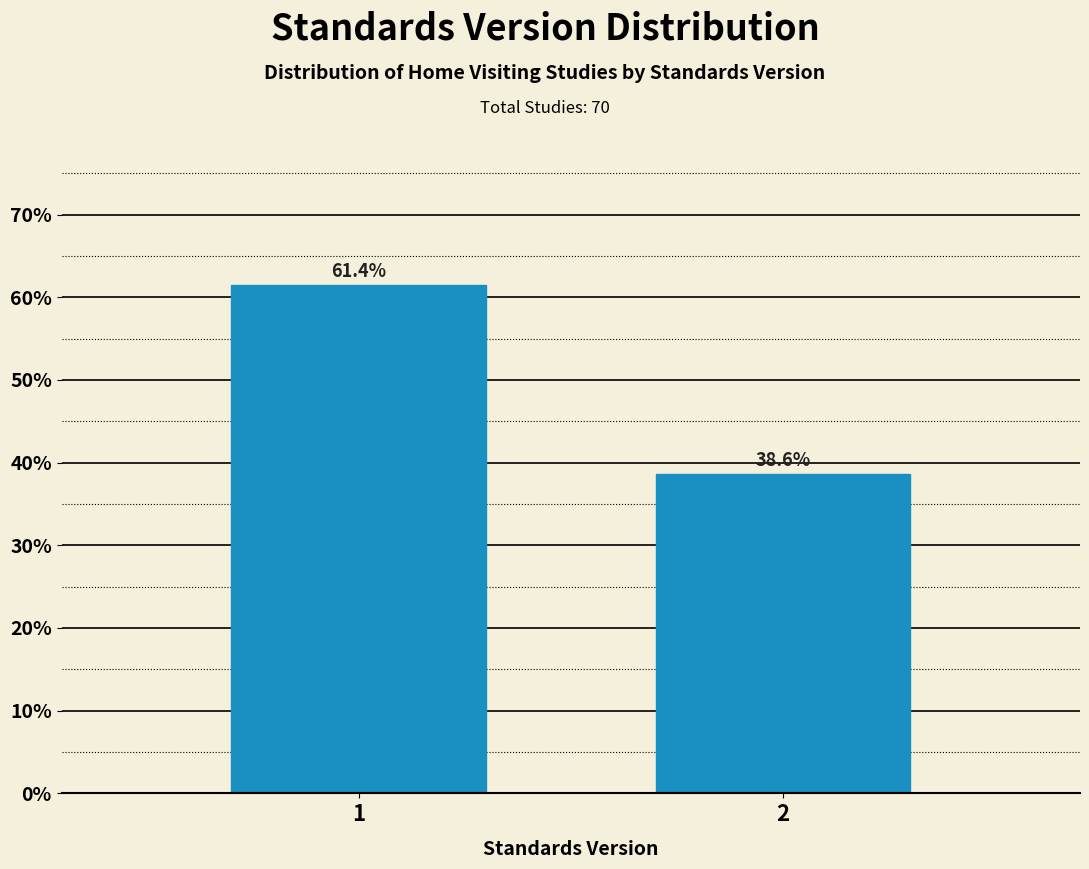

Reading right to left, list all the values displayed in this chart.

38.6	61.4